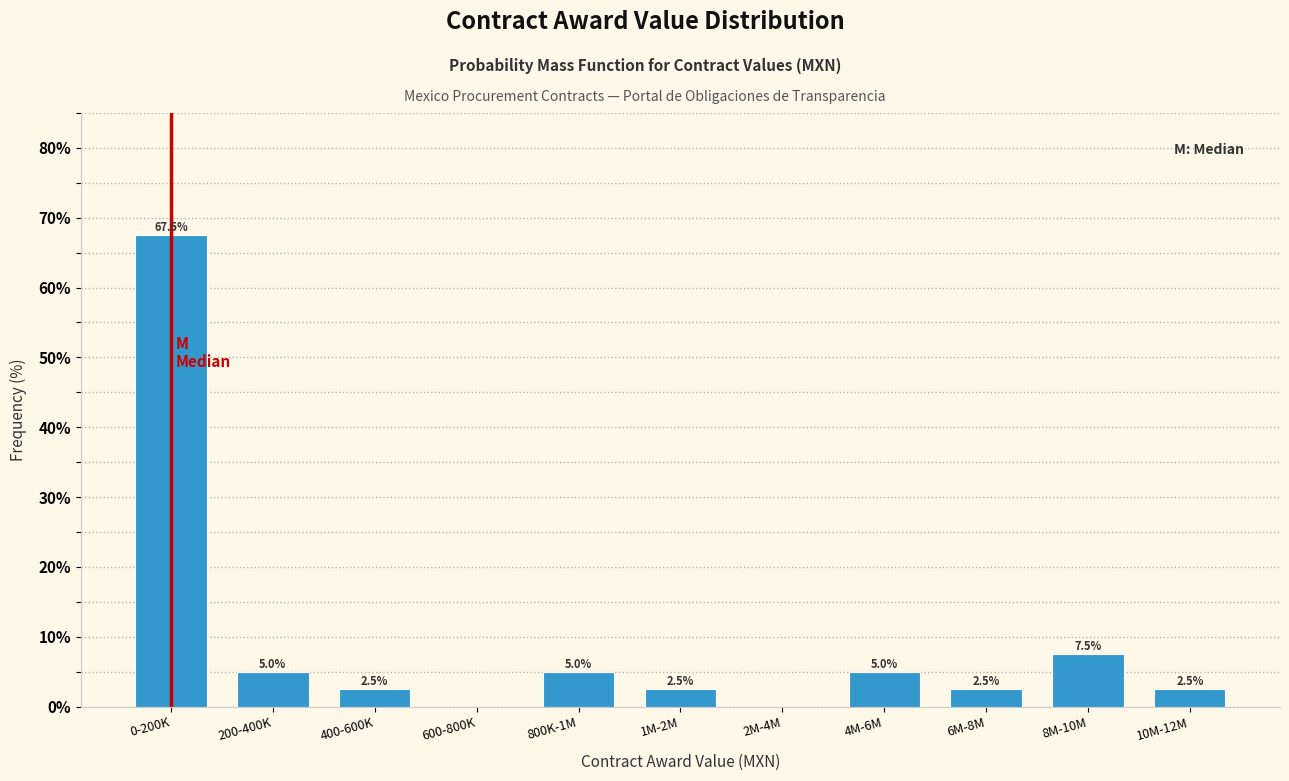

Reading left to right, what are all the values shown in this chart?

0-200K=67.5	200-400K=5.0	400-600K=2.5	600-800K=0.0	800K-1M=5.0	1M-2M=2.5	2M-4M=0.0	4M-6M=5.0	6M-8M=2.5	8M-10M=7.5	10M-12M=2.5